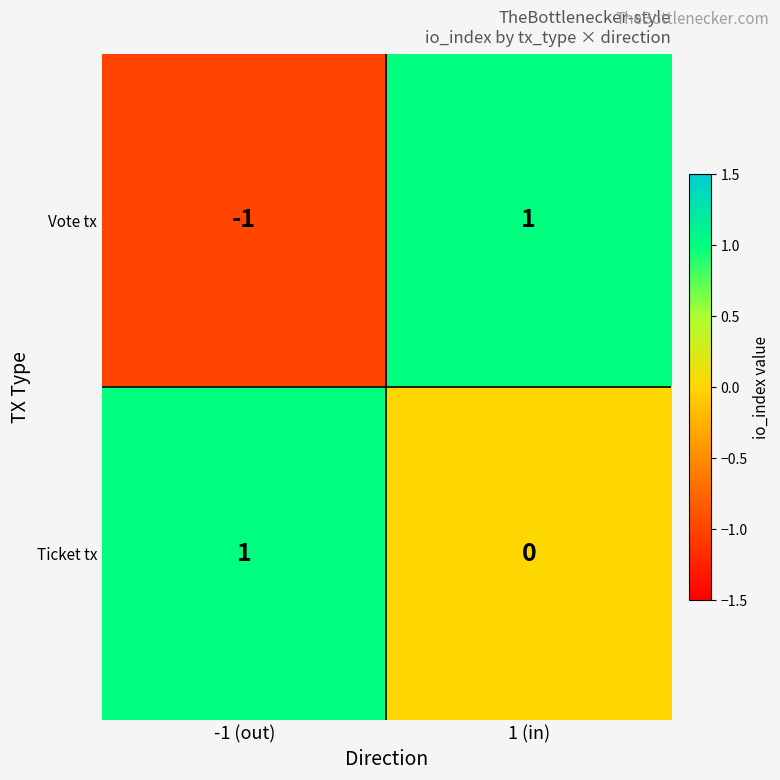

At which label does Ticket tx reach its minimum?

1 (in)